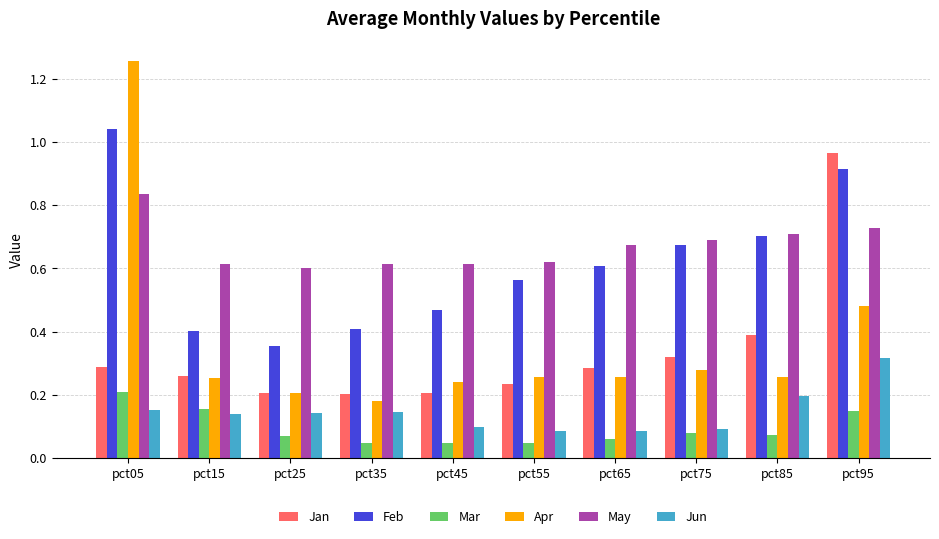

What is the sum of all Apr values?

3.7